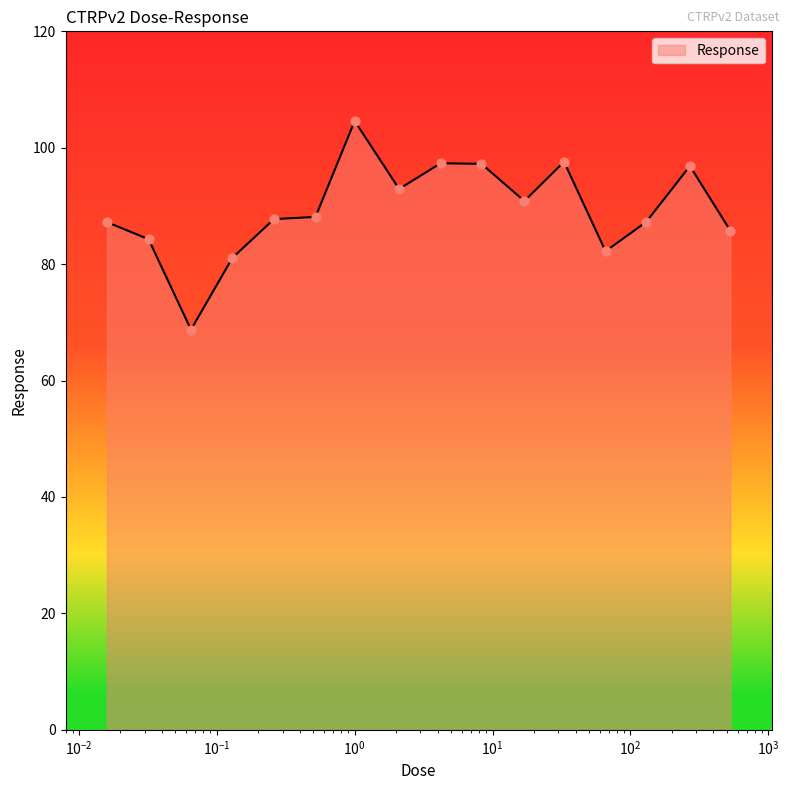

What is the maximum value shown in the chart?

104.6